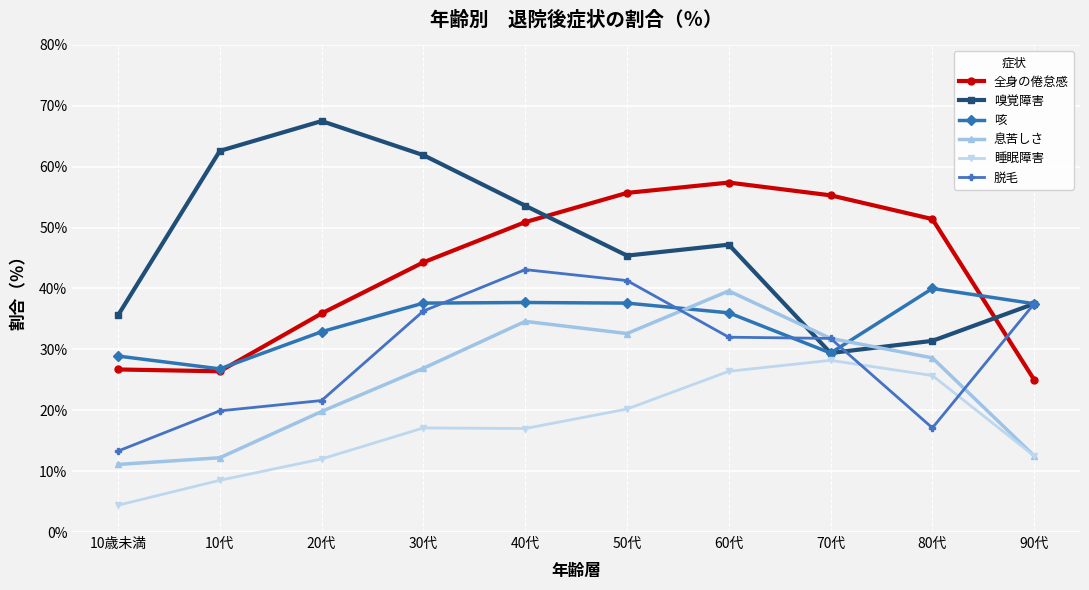

What value does the 全身の倦怠感 series have at 60代?

57.4